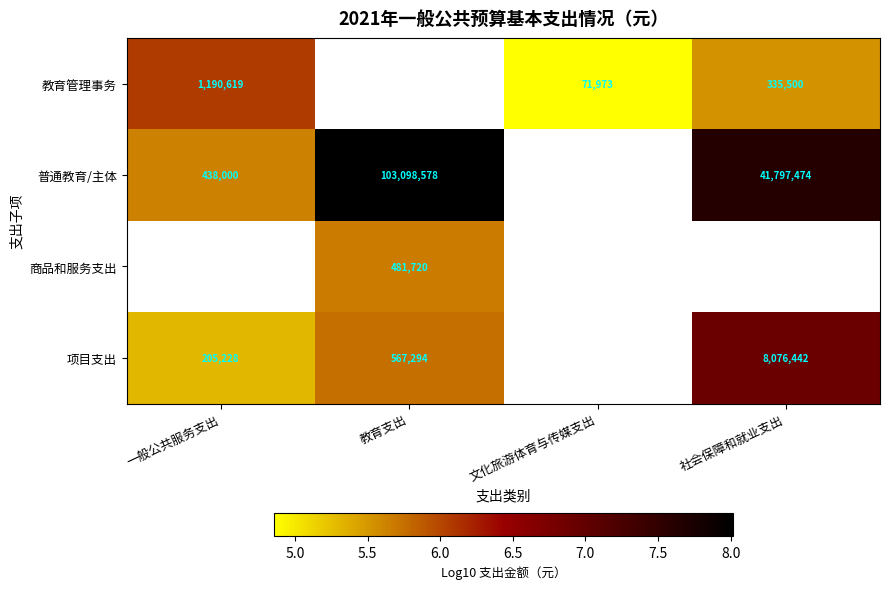

How many distinct data groups are displayed?

4